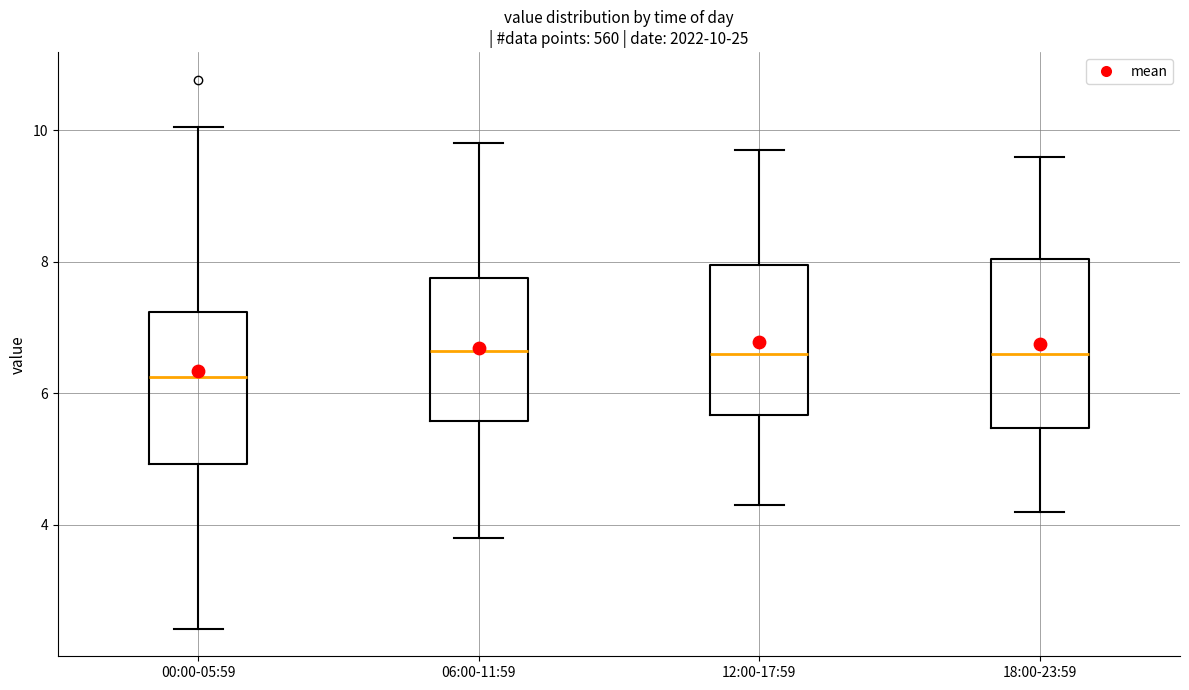

Which box is the tallest, from its lower edge to its upper edge?

18:00-23:59